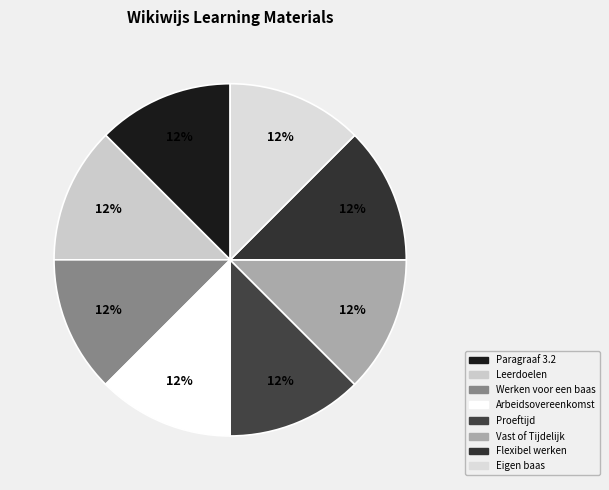

Approximately how many times larger is the value at Leerdoelen compared to Paragraaf 3.2?

1.0